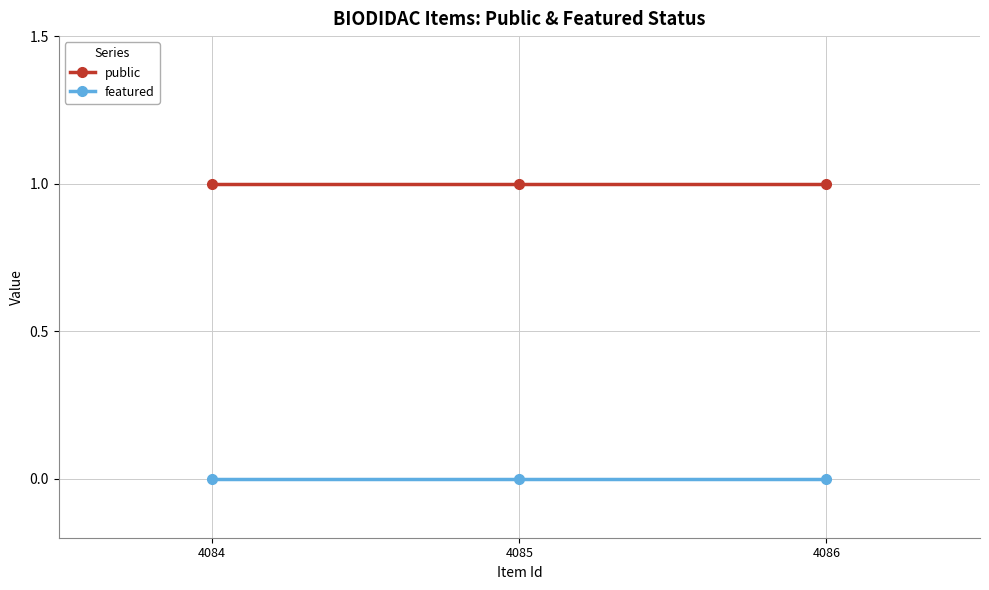

At 4085, list the series in order from smallest to largest.

featured, public